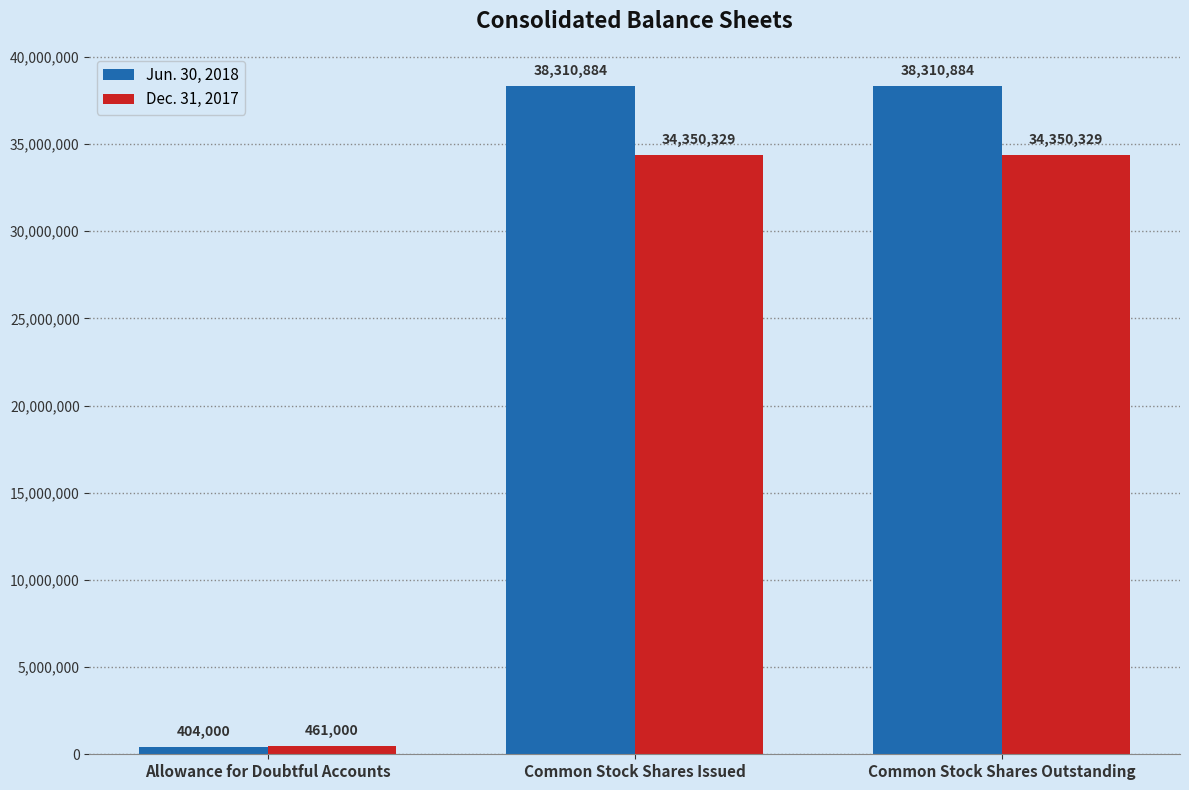

List the series in order of their overall mean, highest first.

Jun. 30, 2018, Dec. 31, 2017